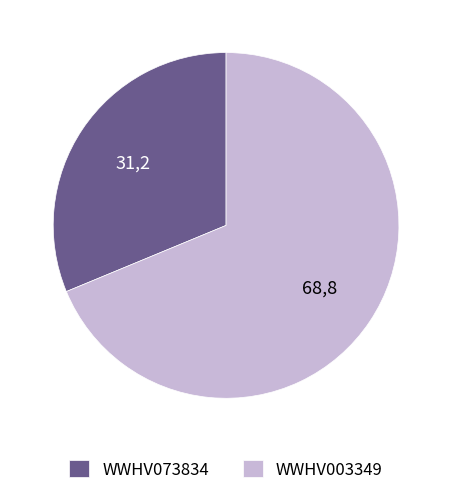

True or false: WWHV073834 accounts for 31% of the total.

True